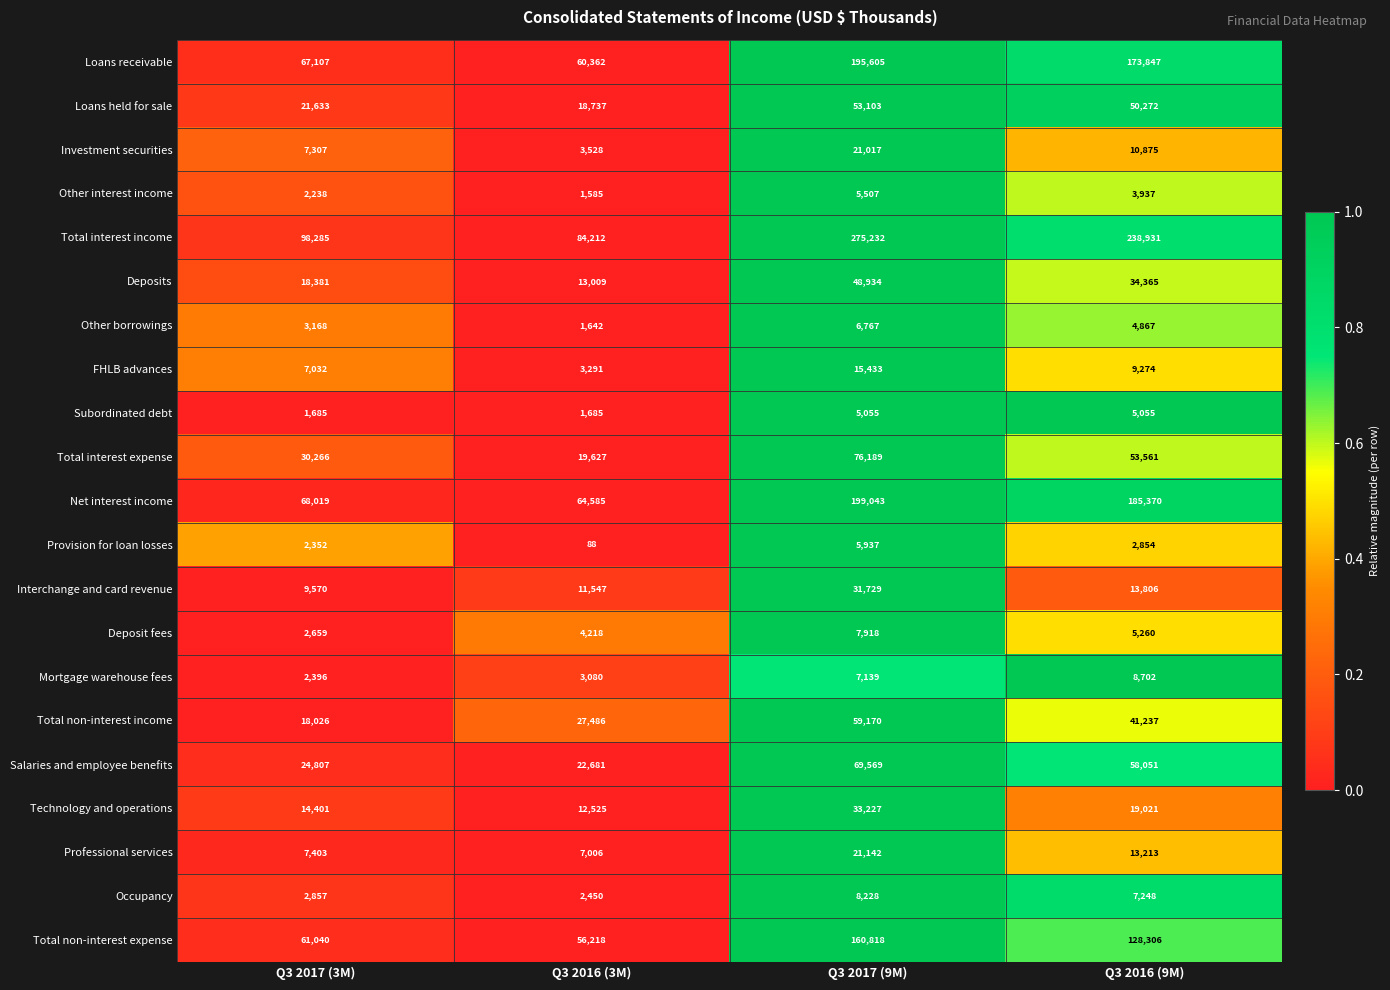

True or false: Professional services has a value of 10464 at Q3 2017 (3M).

False